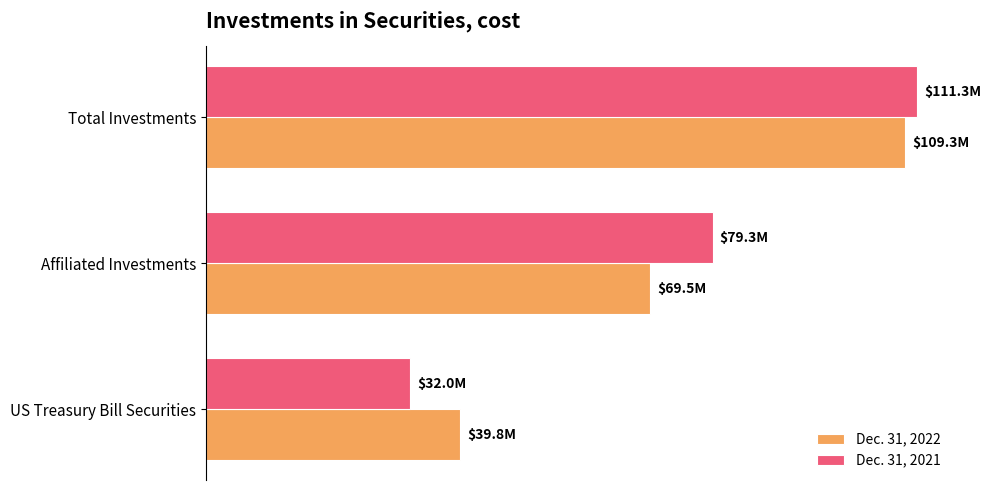

Where is Dec. 31, 2021 nearest to the value 71636303?

Affiliated Investments